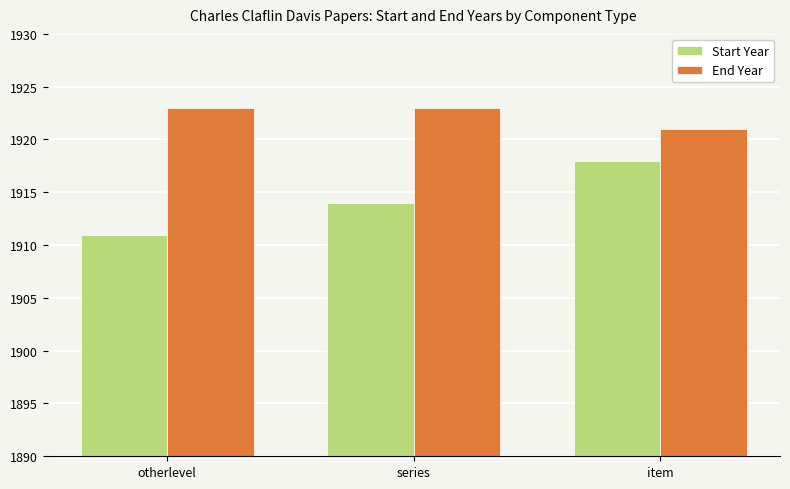

At series, list the series in order from smallest to largest.

Start Year, End Year